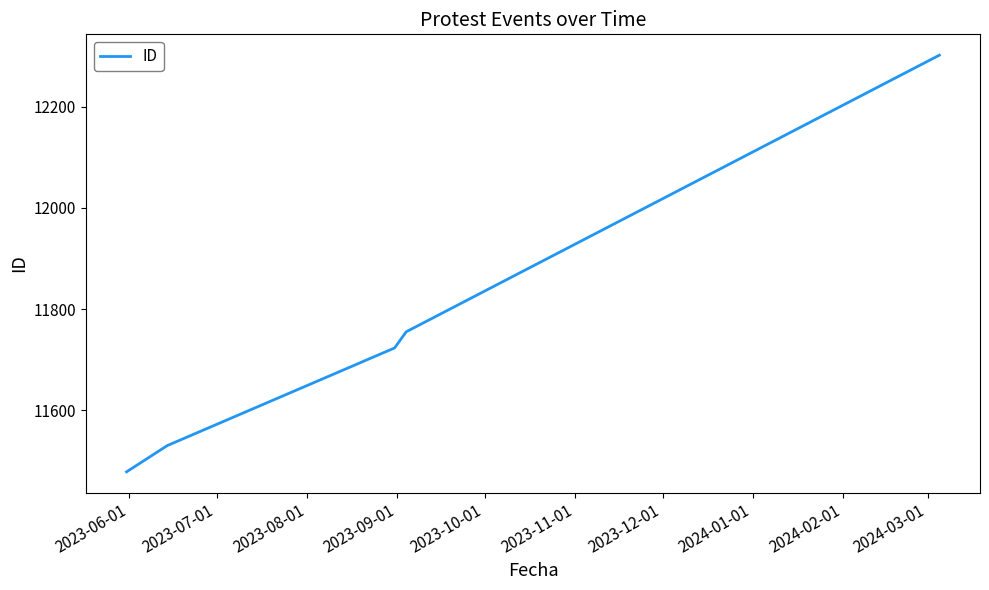

What is the sum of all values?

58788